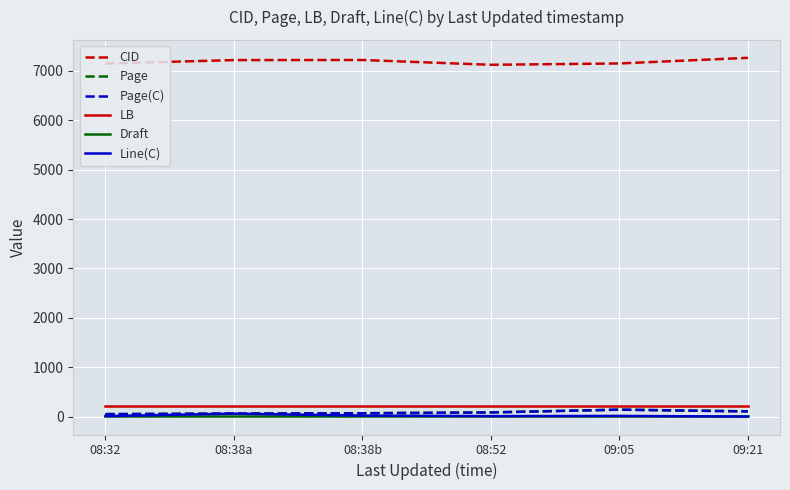

How many interior local valleys does the Line(C) series have?

1